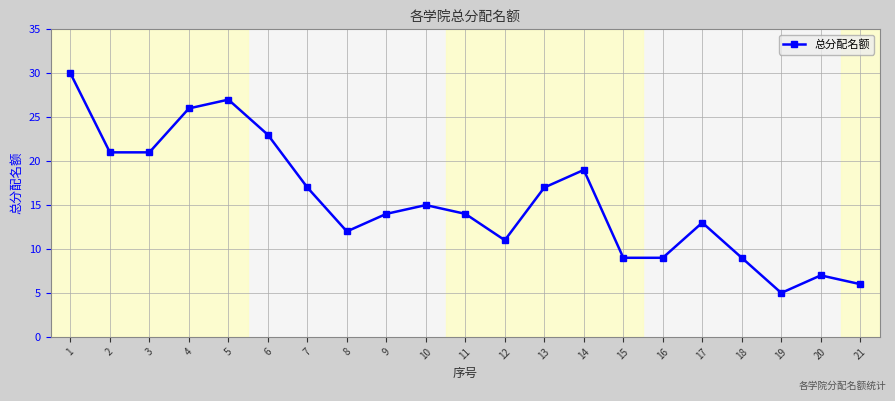

What is the difference between the maximum and minimum values?

25